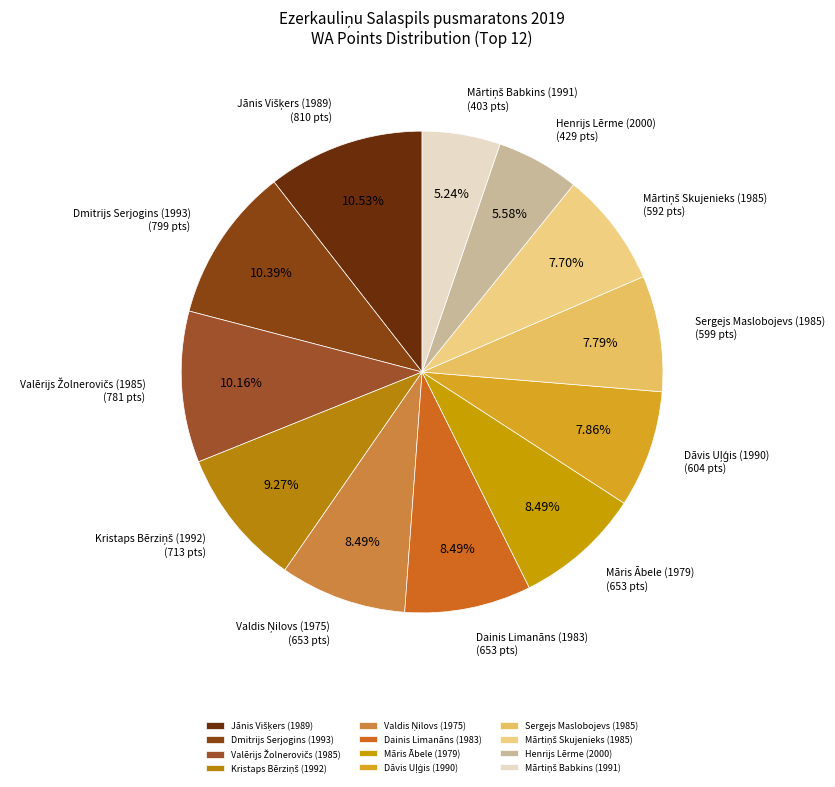

Does any single category account for the majority?

No